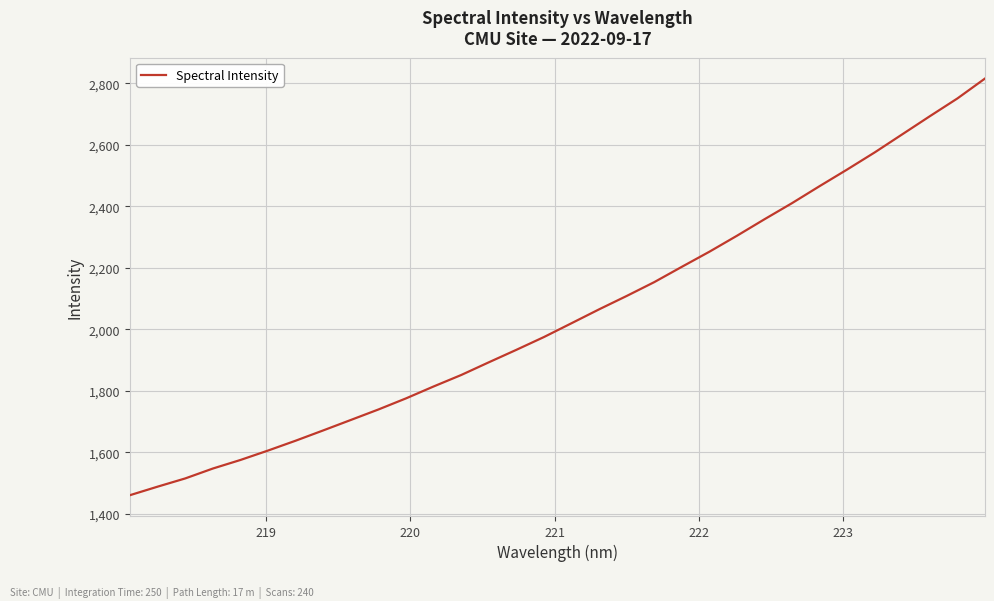

What is the difference between the maximum and minimum values?

1354.2